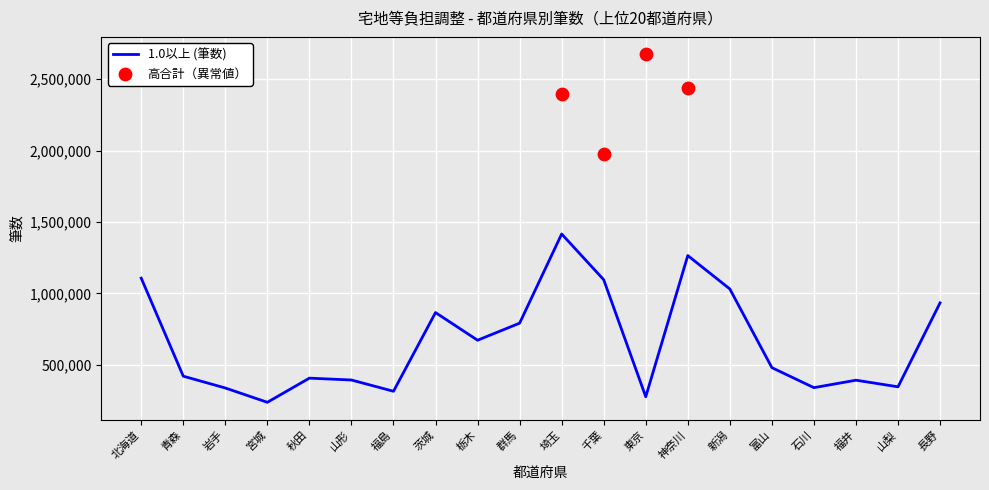

What is the minimum value for 1.0以上 (筆数)?

236729